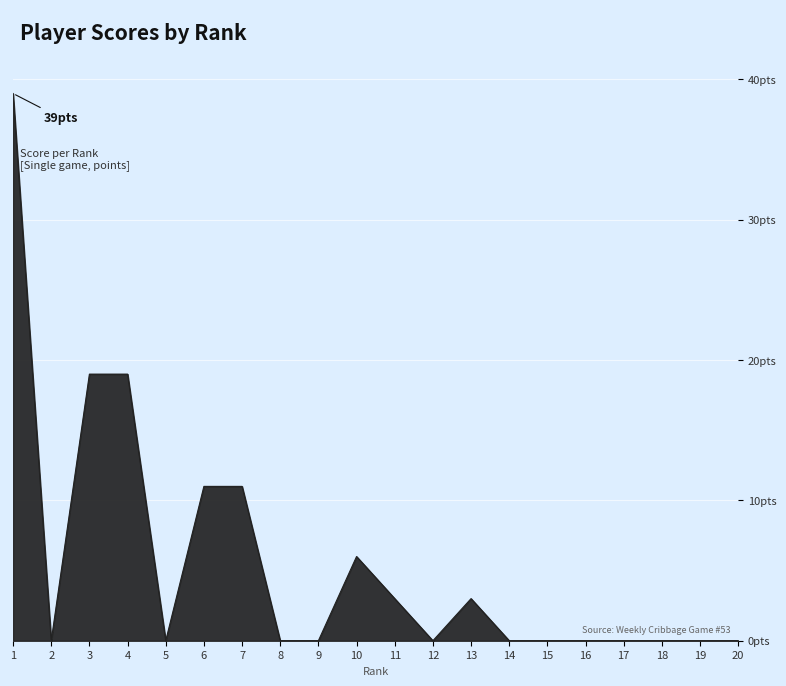

The value at 14 is -23. True or false?

False